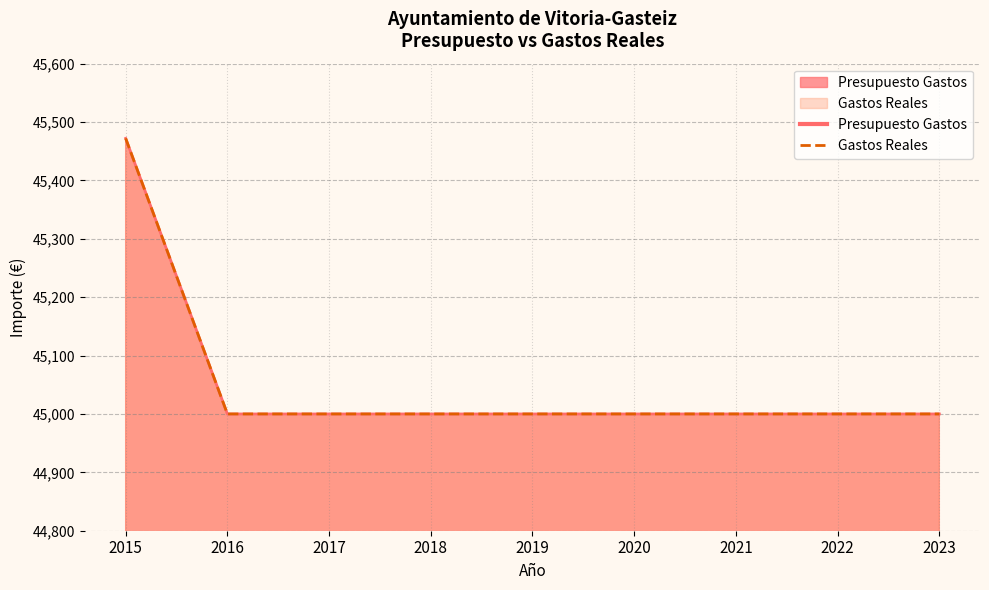

At 2016, list the series in order from smallest to largest.

Presupuesto Gastos, Gastos Reales